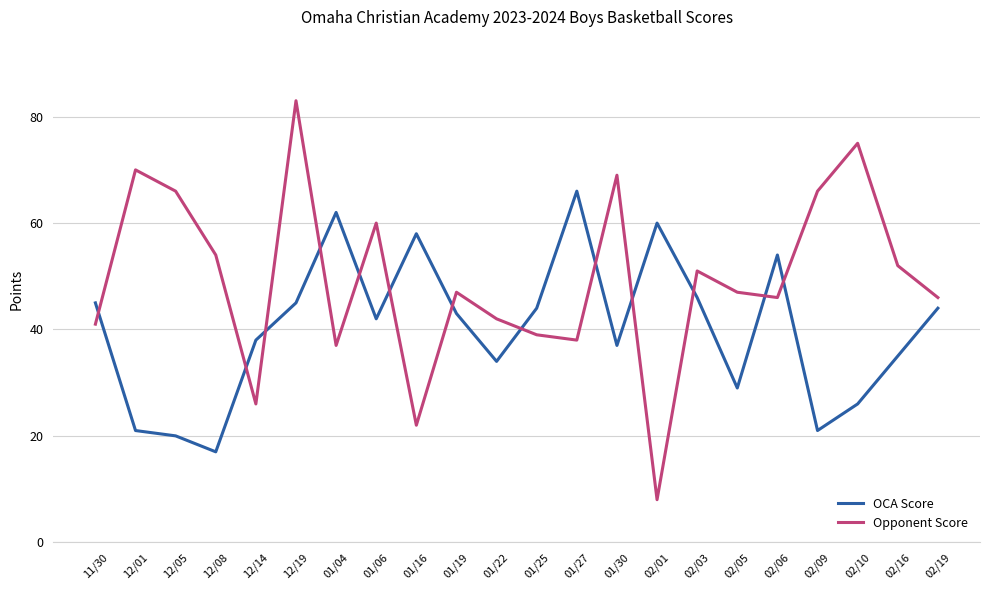

How many intersections are there between OCA Score and Opponent Score?

13